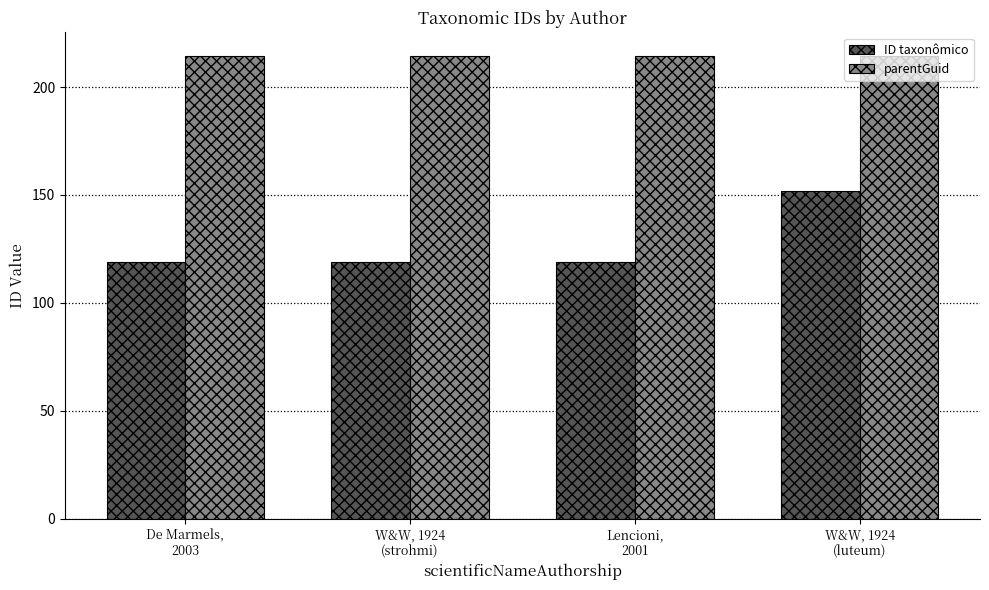

What is the greatest value displayed?

214.6